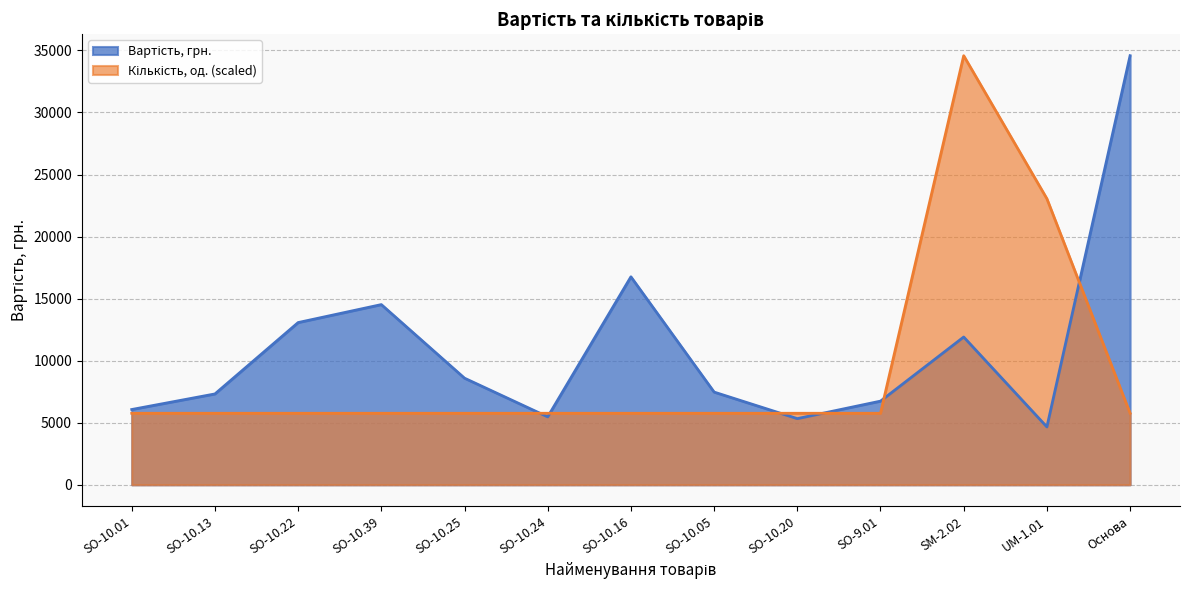

Reading left to right, extract all data points from this chart.

Вартість: 6066.0	7321.0	13072.0	14520.0	8590.5	5475.0	16758.0	7470.0	5331.0	6741.0	11907.0	4662.0	34575.0
Кількість: 5762.5	5762.5	5762.5	5762.5	5762.5	5762.5	5762.5	5762.5	5762.5	5762.5	34575.0	23050.0	5762.5